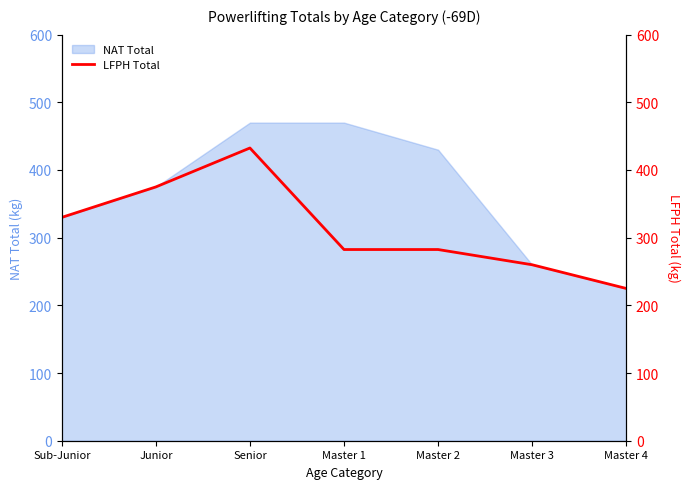

Where is the first local maximum?

Senior